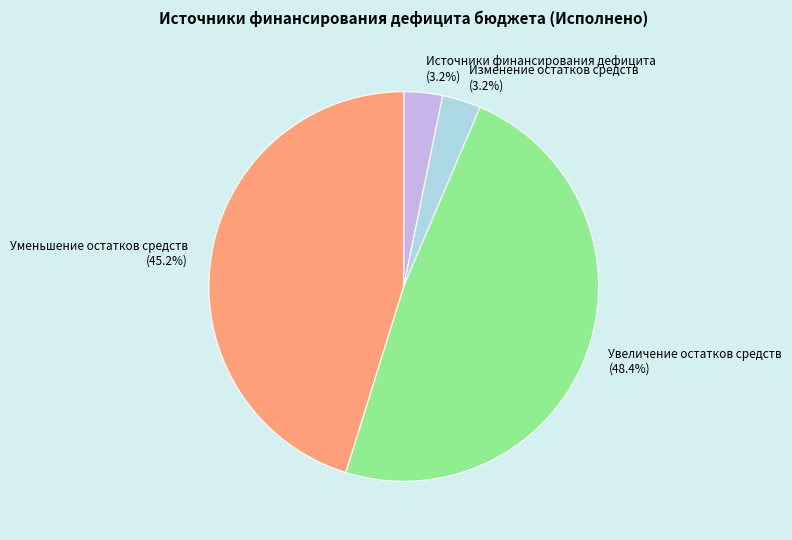

What is the ratio of the value at Источники финансирования дефицита (3.2%) to the value at Изменение остатков средств (3.2%)?

1.0